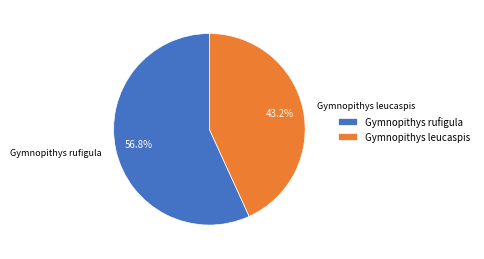

What is the smallest slice in the pie chart?

Gymnopithys leucaspis